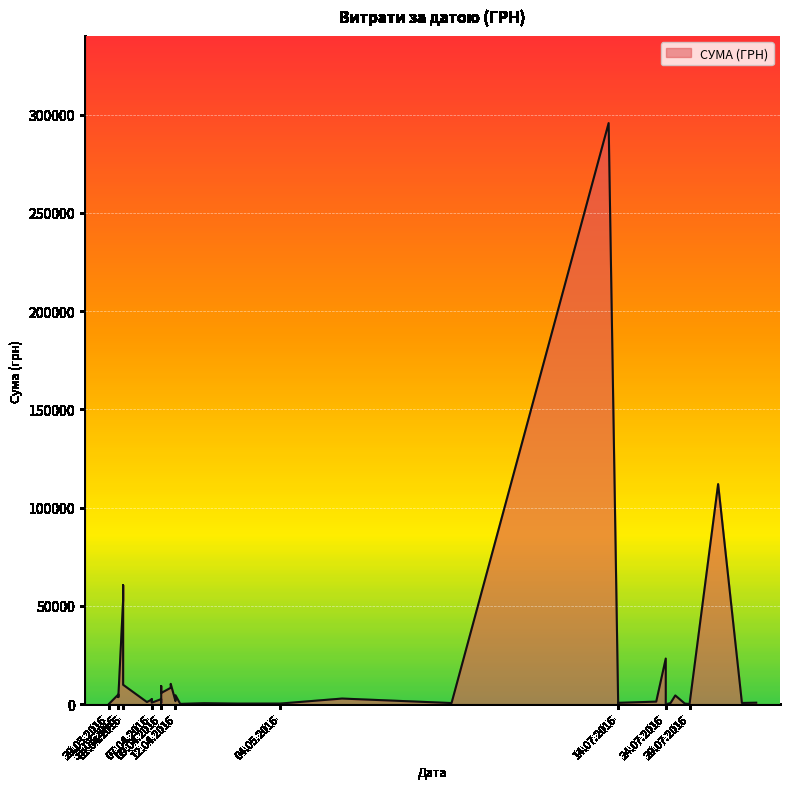

True or false: the data shows 949.0 at 09.06.2016.

False